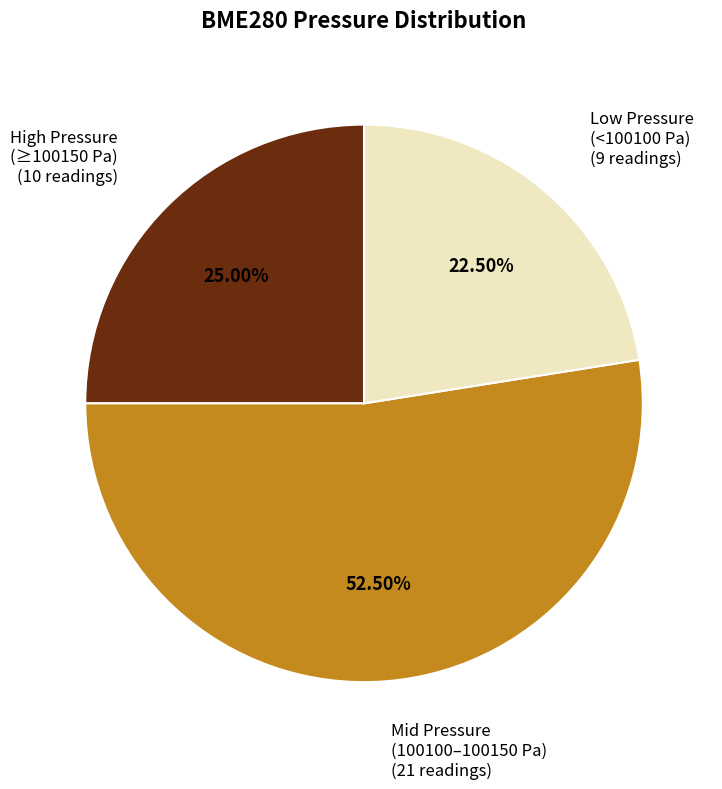

How many slices are in this pie chart?

3